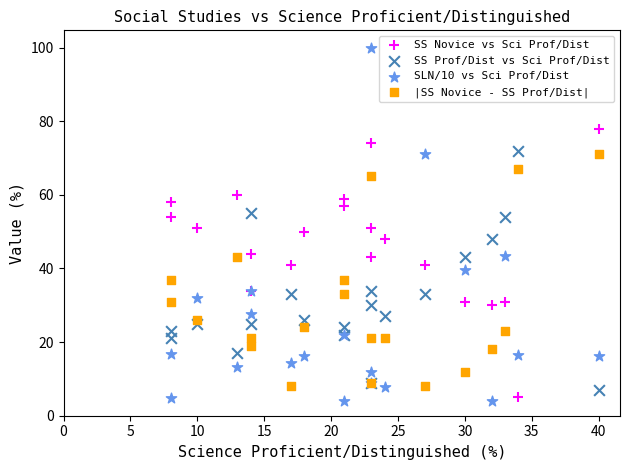

What are all the series names shown in the legend?

SS Novice vs Sci Prof/Dist, SS Prof/Dist vs Sci Prof/Dist, SLN/10 vs Sci Prof/Dist, |SS Novice - SS Prof/Dist|